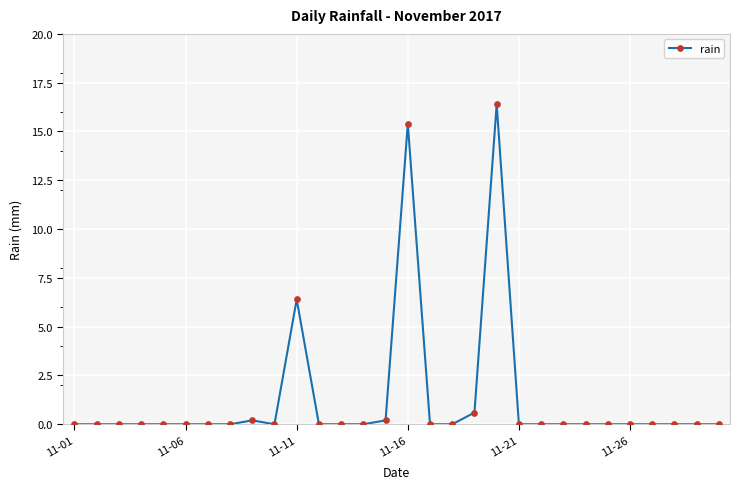

What is the maximum value shown in the chart?

16.4